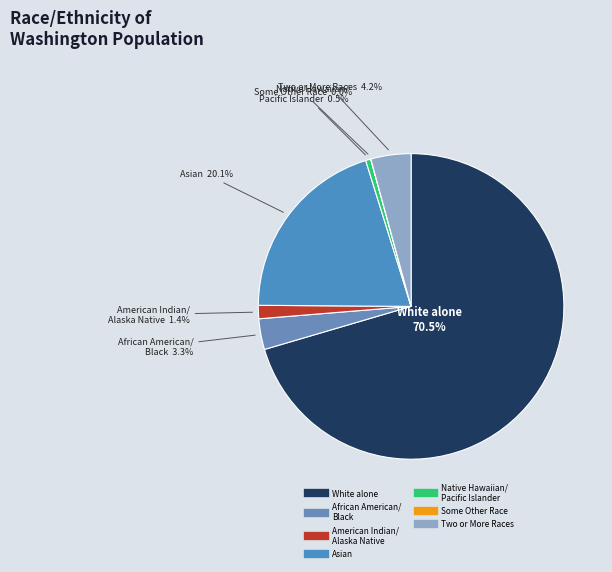

Which slice is the smallest?

Some Other Race alone